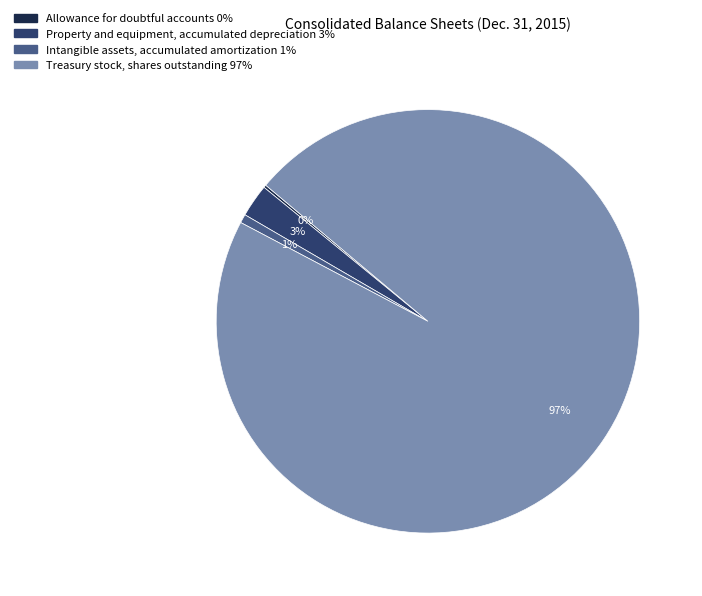

The Intangible assets, accumulated amortization slice represents 13% of the pie. True or false?

False